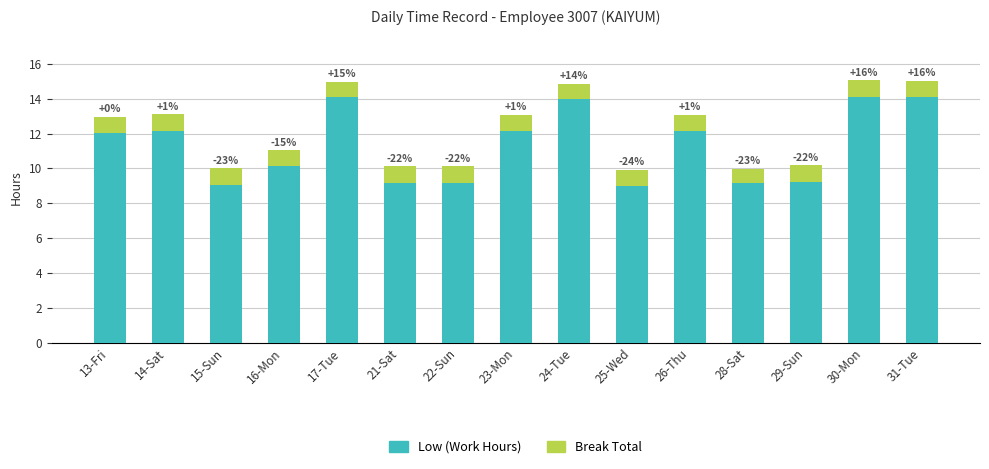

List the series in order of their overall mean, highest first.

Low (Work Hours), Break Total